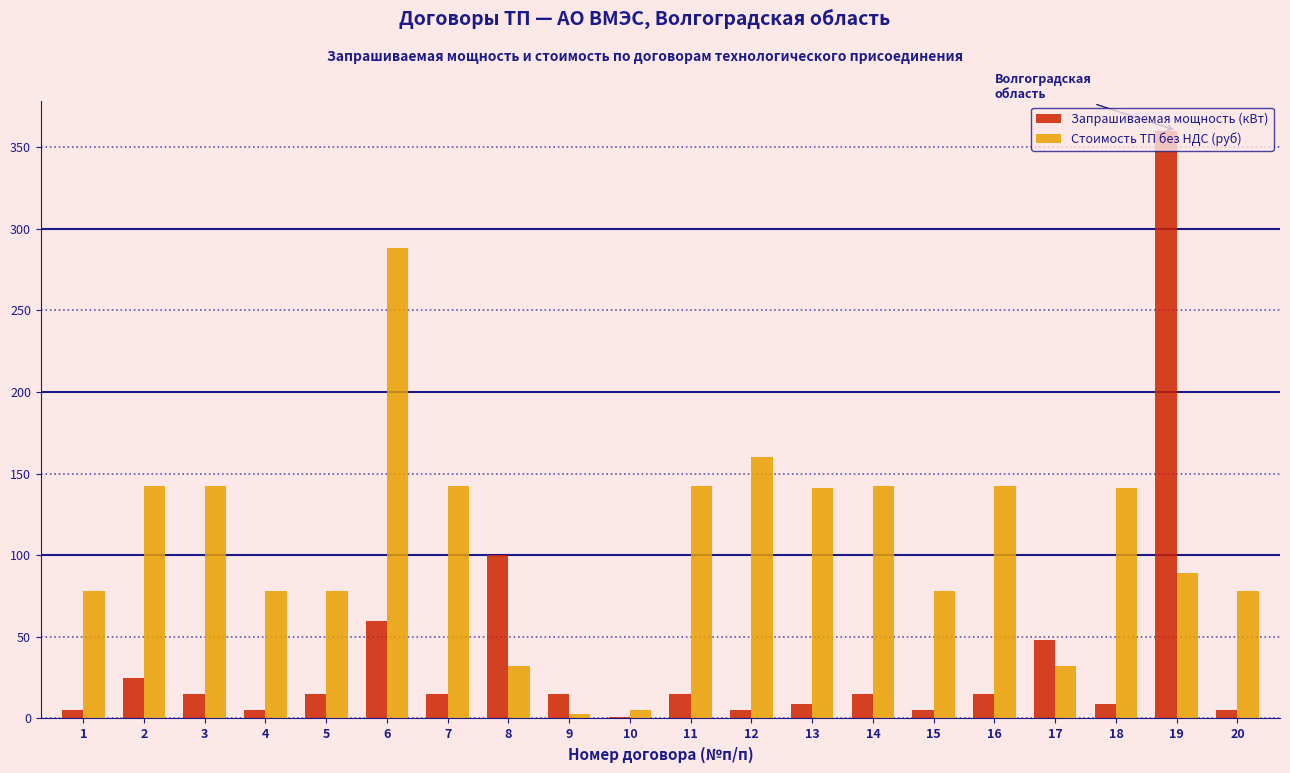

True or false: Стоимость ТП без НДС (руб) has a value of 142.2 at 11.

True